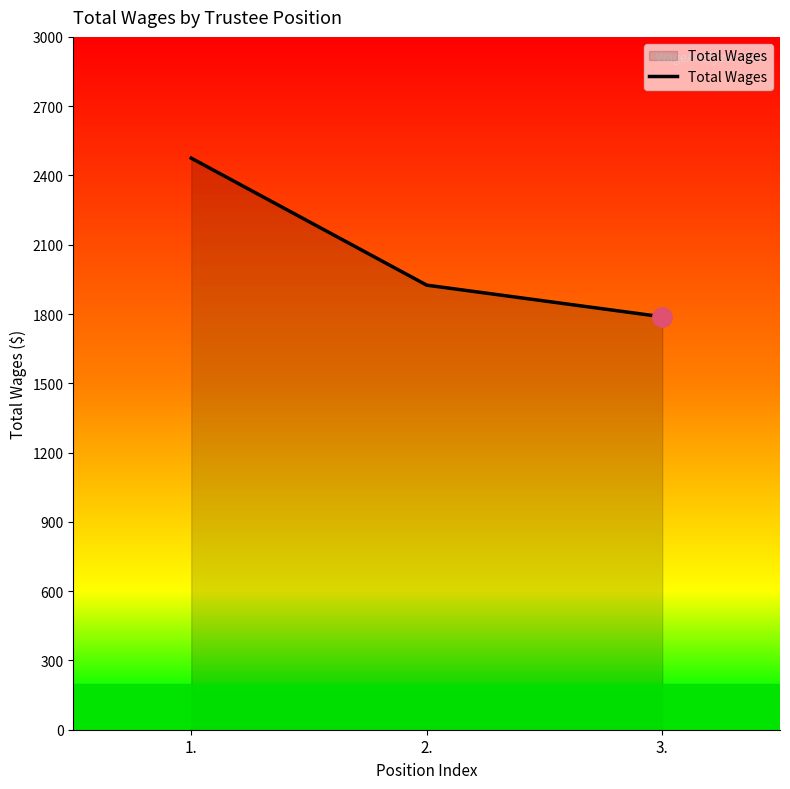

Reading left to right, list all the values displayed in this chart.

2475	1925	1788